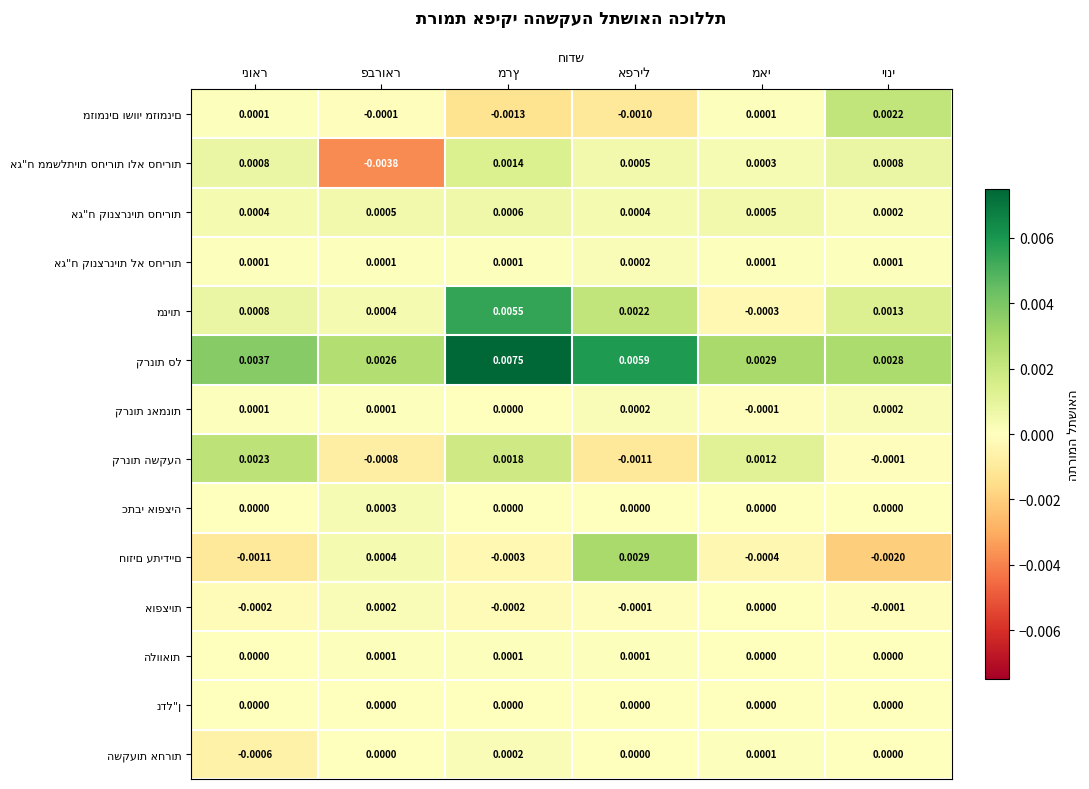

Which series has the largest total across all categories?

קרנות סל